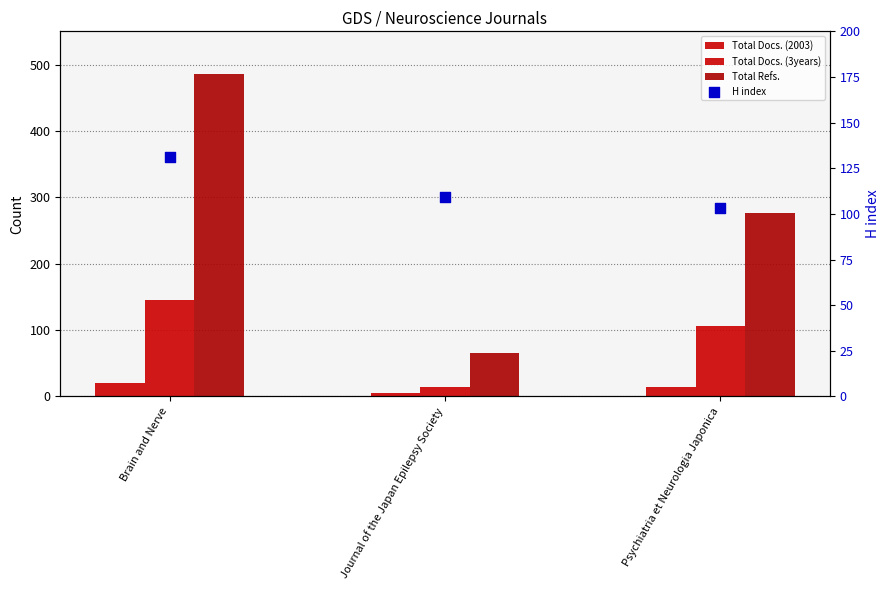

Which series contains the lowest Y value?

Total Docs. (2003)